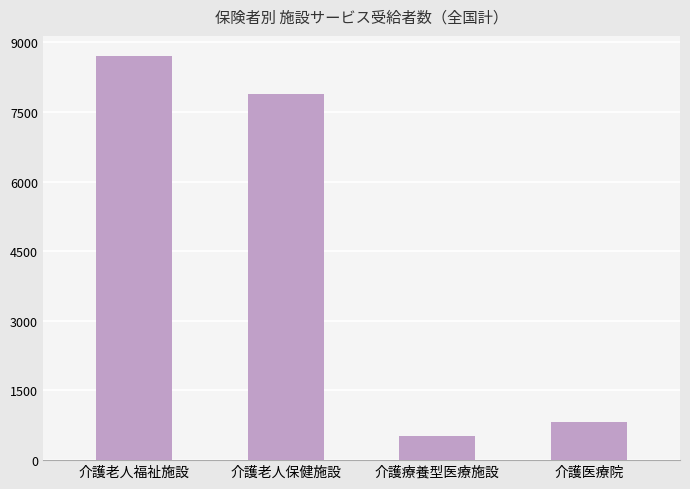

True or false: the data shows 11958 at 介護老人保健施設.

False